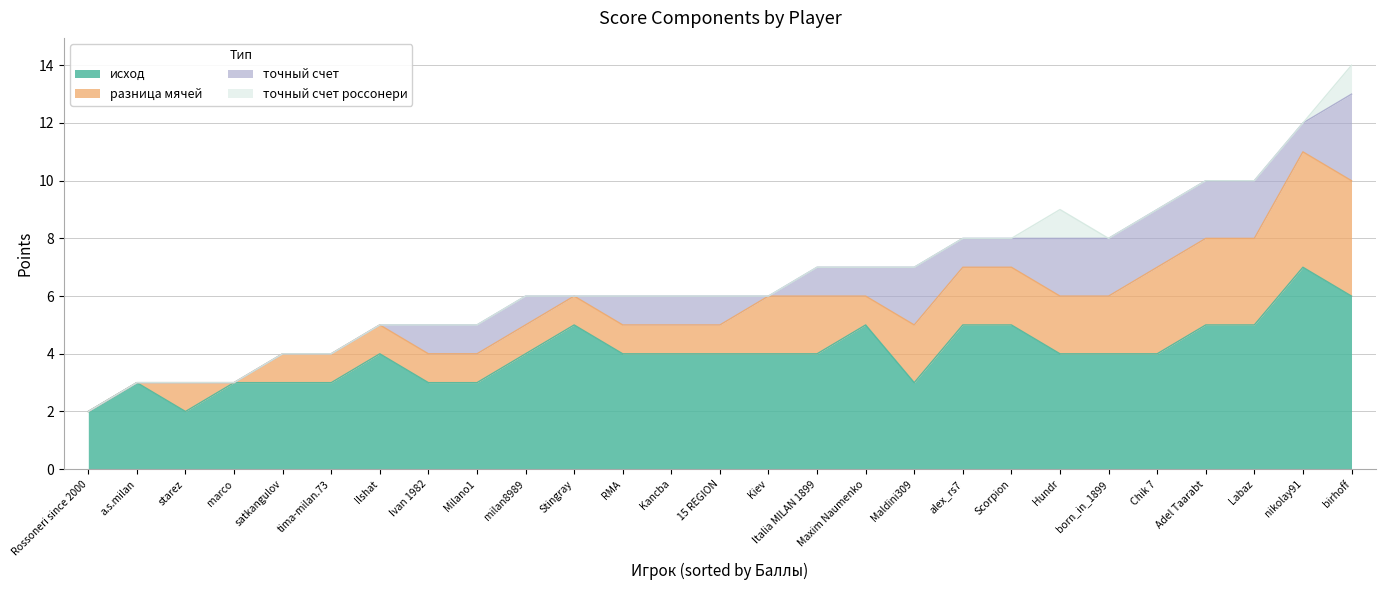

Count the number of data series in this chart.

4